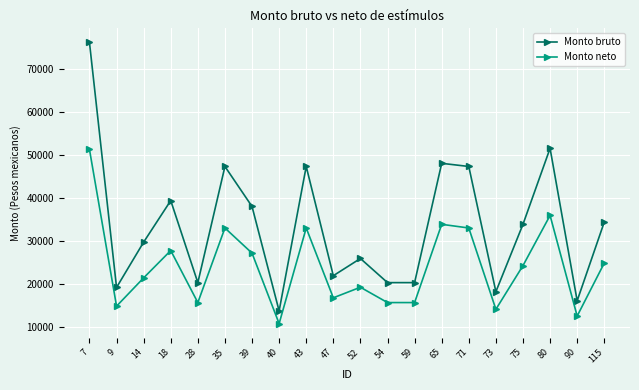

The value of Monto neto at 65 is 33864.7. True or false?

True